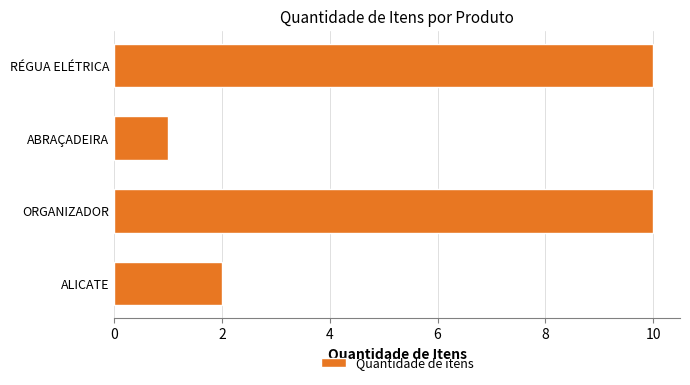

Reading top to bottom, extract all data points from this chart.

RÉGUA ELÉTRICA=10	ABRAÇADEIRA=1	ORGANIZADOR=10	ALICATE=2